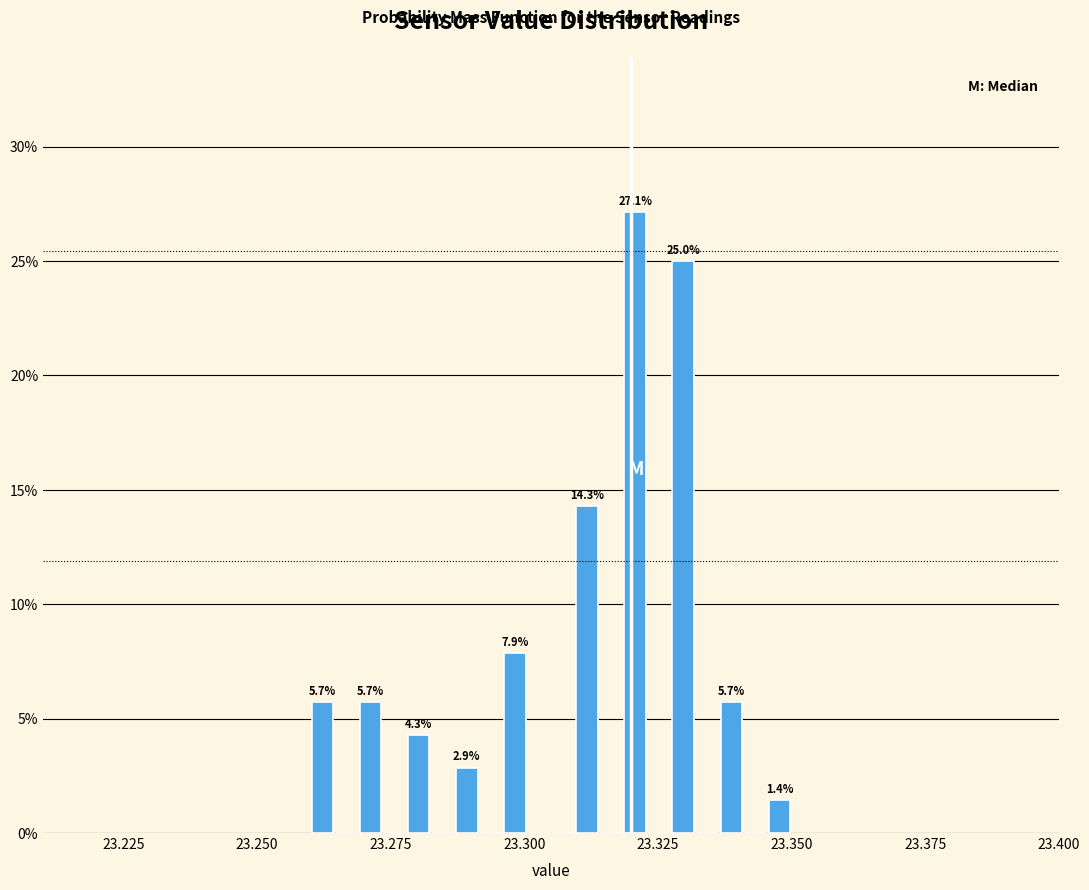

Around what value on the x-axis is the tallest bar? Give the approximate position of its centre, as read against the axis.

23.320